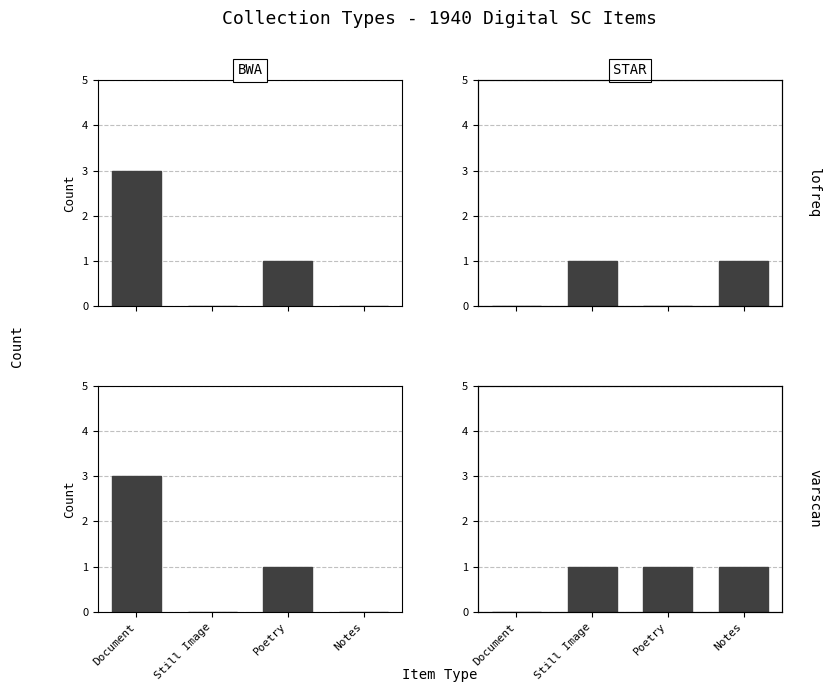

Which has a higher value, Document or Still Image?

Document